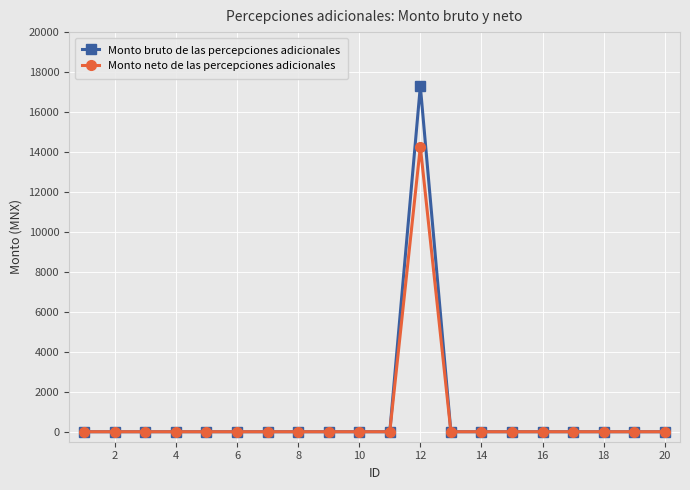

How many series are shown in this chart?

2